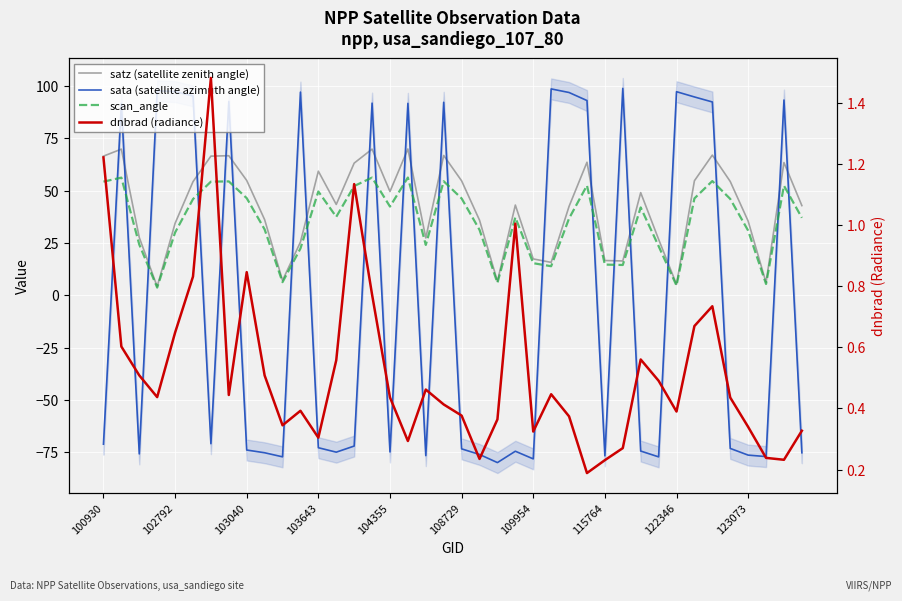

What is the maximum value for scan_angle?

56.3